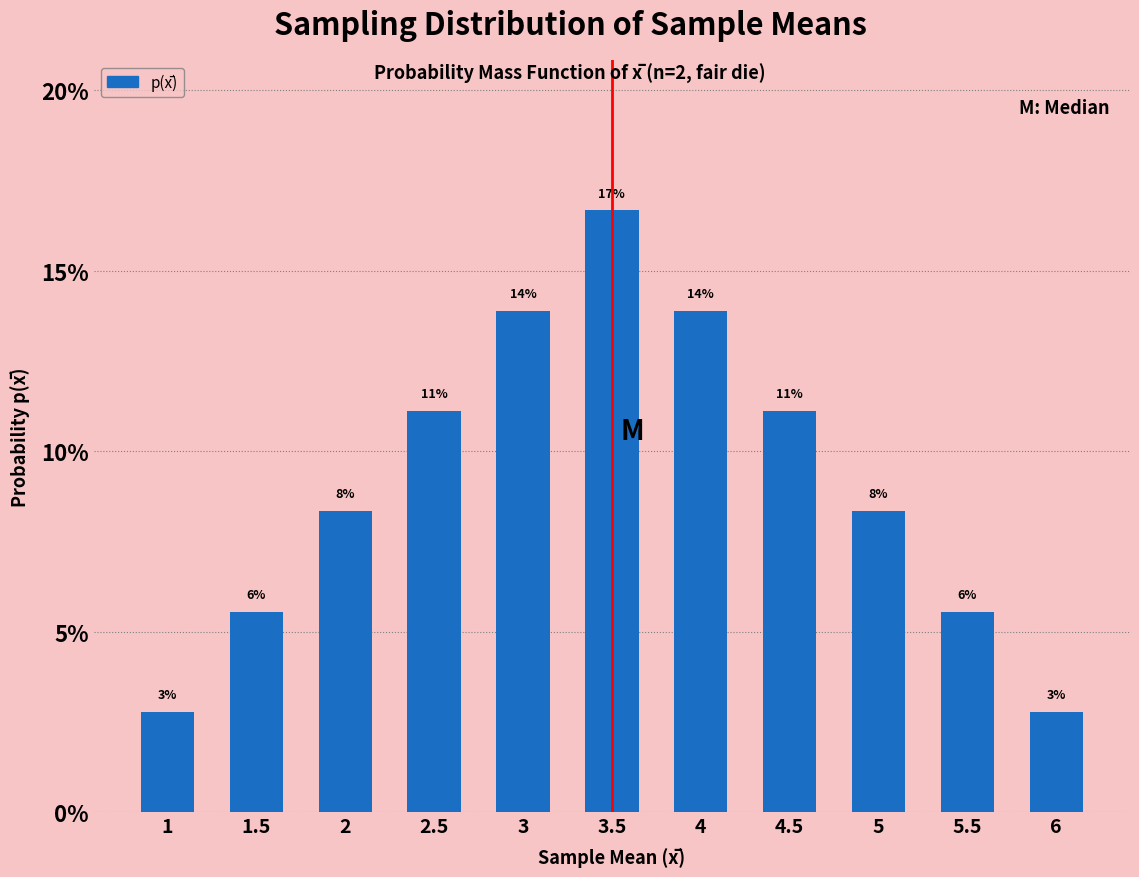

What is the maximum value shown in the chart?

0.2